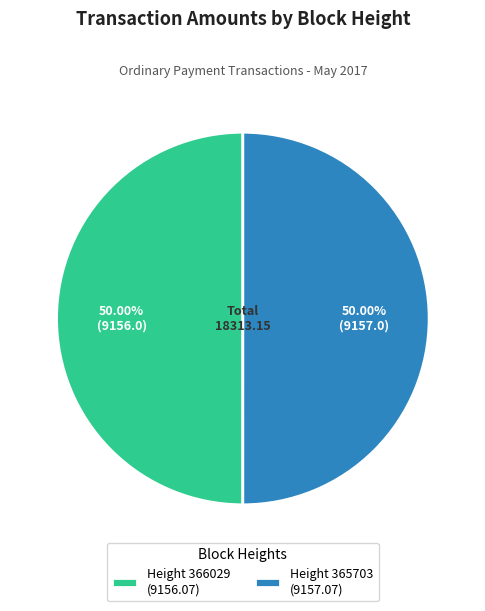

Combined, do Height 365703 (9157.07) and Height 366029 (9156.07) account for over 50%?

Yes